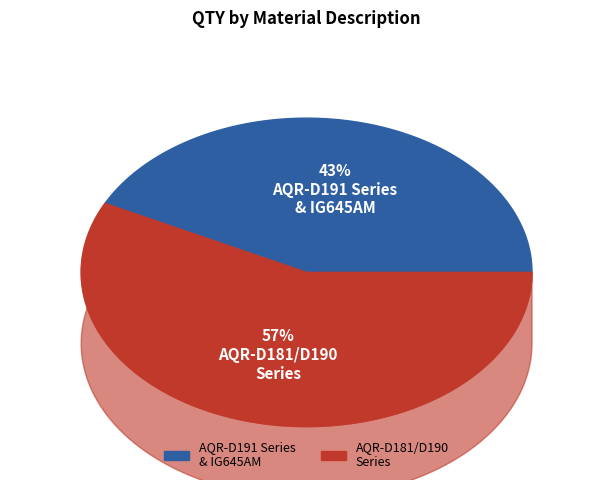

Is the sum of AQR-D191(LB) and AQR-D181(LS) greater than half?

No